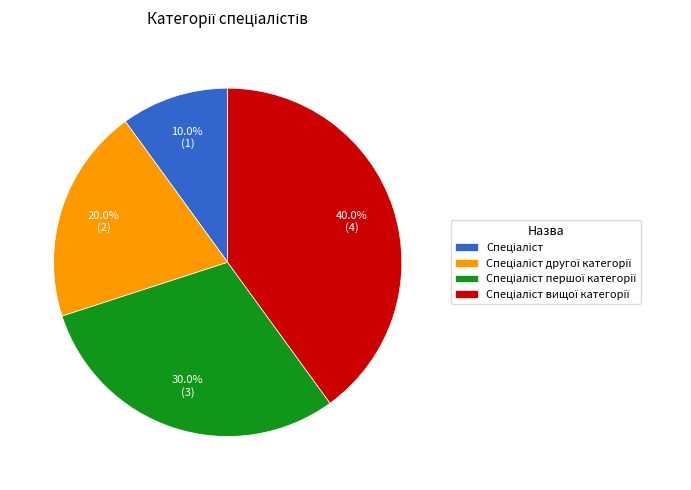

Does any single category account for the majority?

No